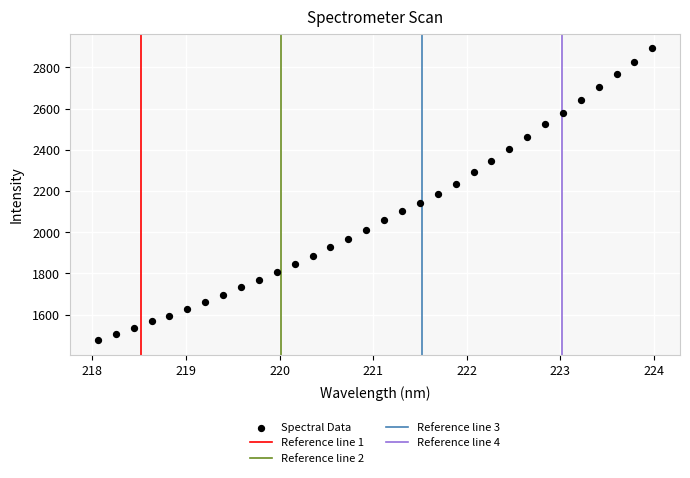

What is the range of X values (max minus min)?

5.9